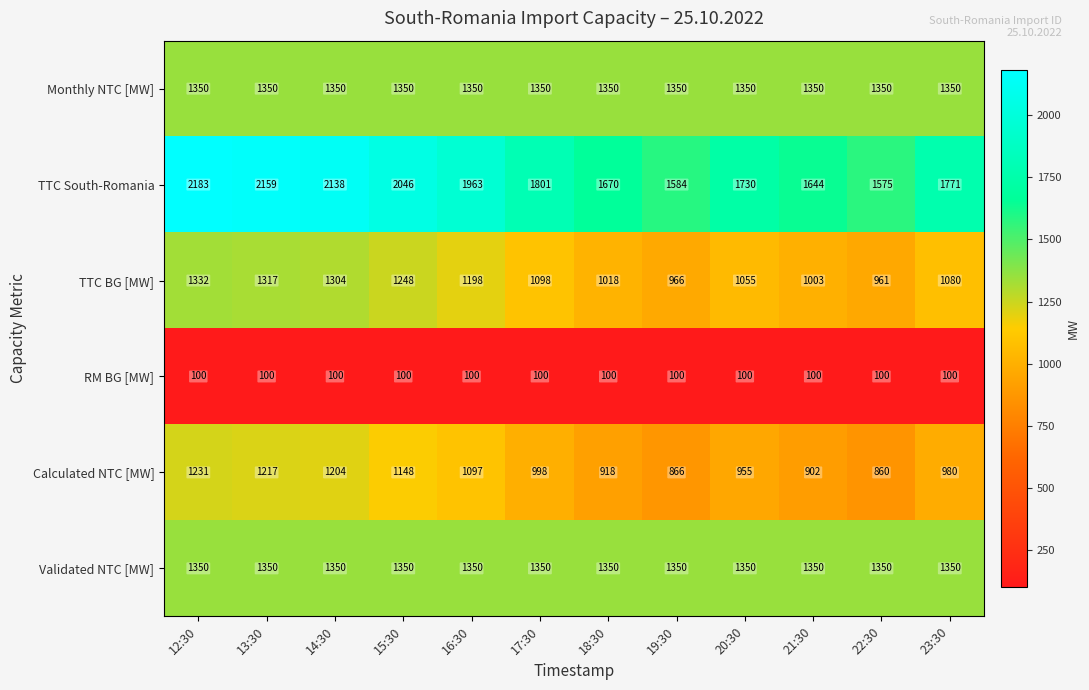

Read the Calculated NTC [MW] value at 17:30.

998